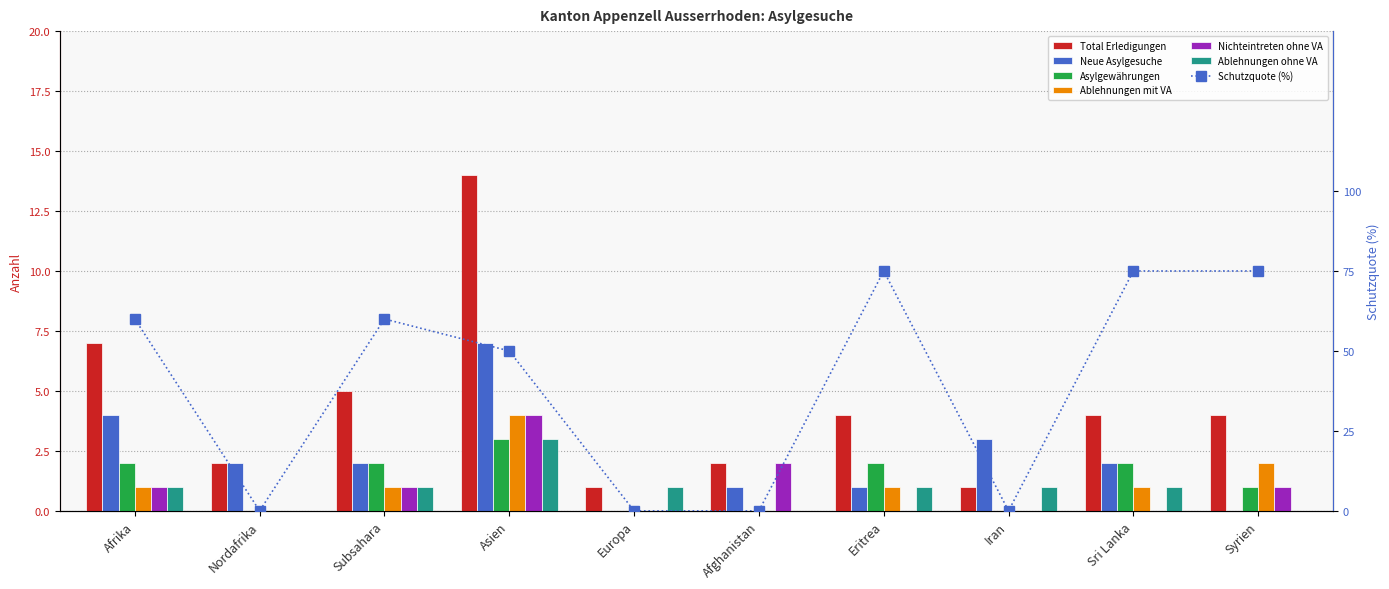

Rank the categories by Nichteintreten ohne VA value from highest to lowest.

Asien, Afghanistan, Afrika, Subsahara, Syrien, Nordafrika, Europa, Eritrea, Iran, Sri Lanka